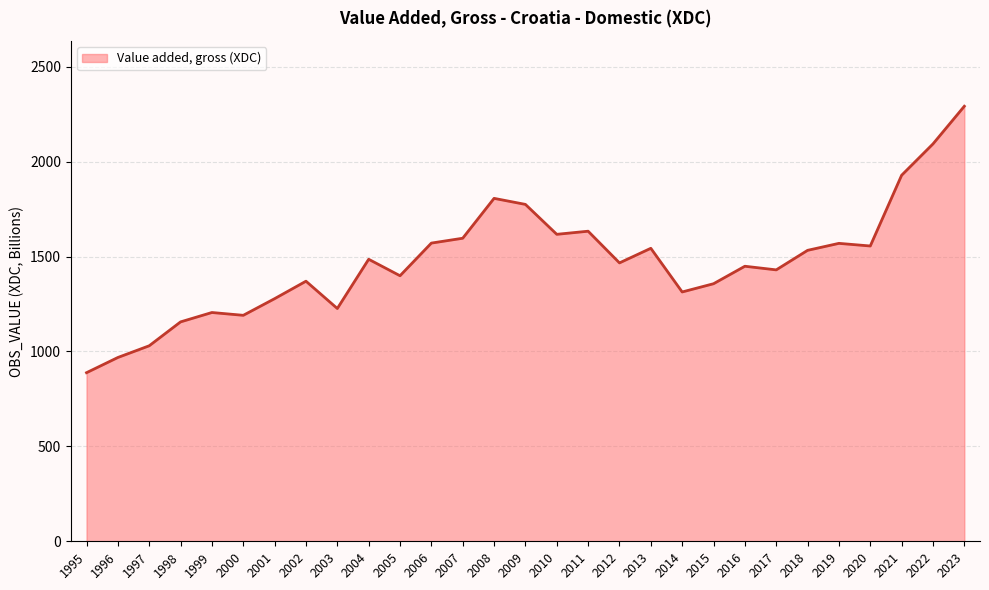

What is the sum of all values?

42728.9